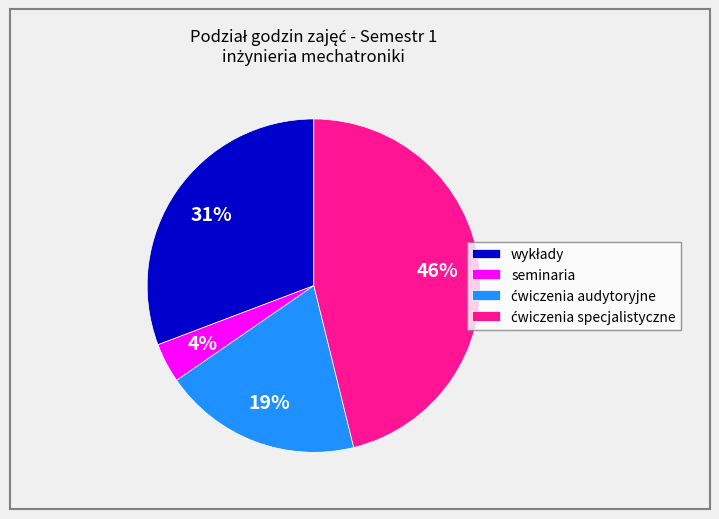

Which category has the smallest portion of the pie?

seminaria